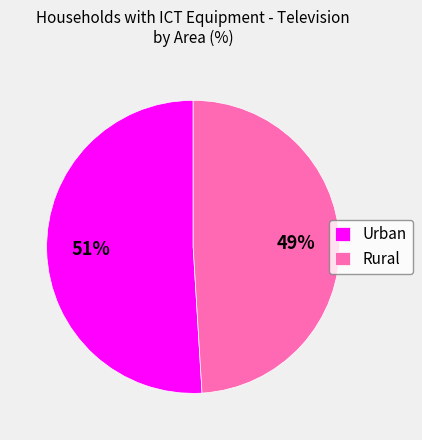

Which category has the biggest portion of the pie?

Urban